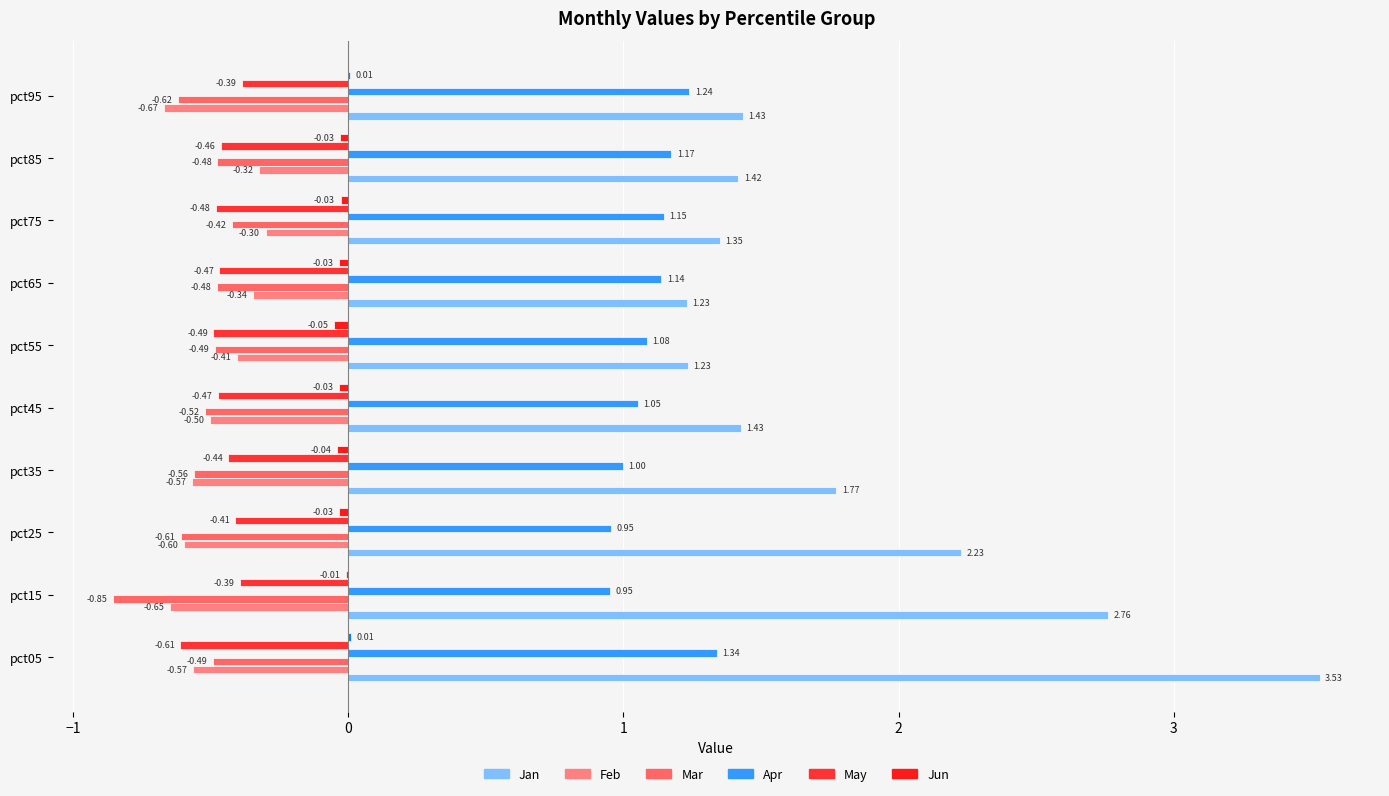

What is the sum of all May values?

-4.6